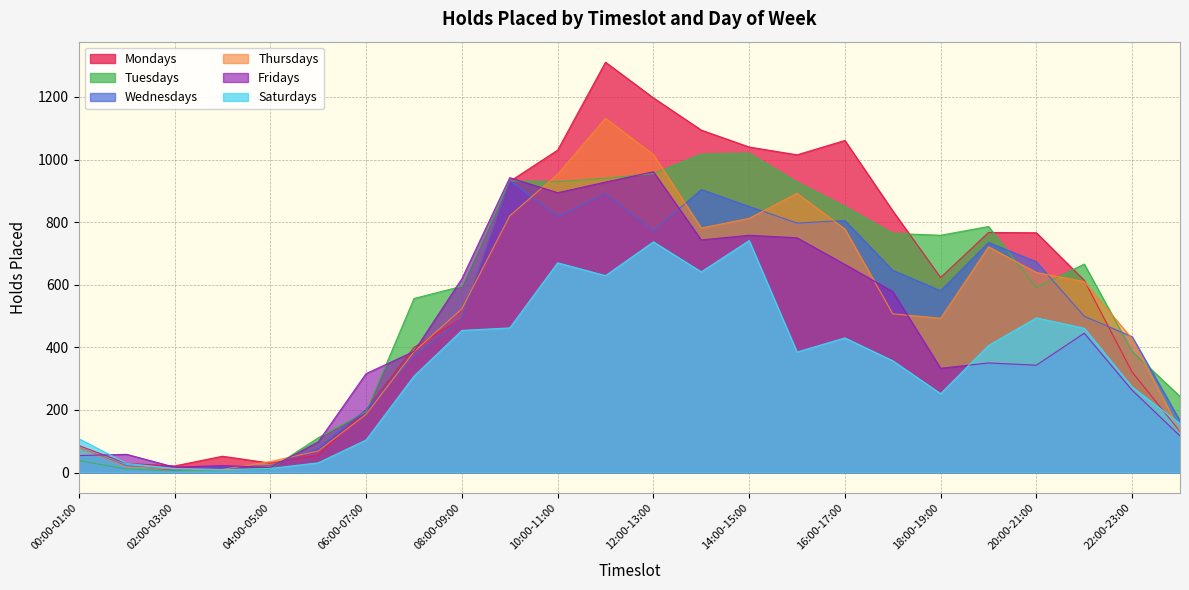

What is the difference between the Fridays values at 18:00-19:00 and 14:00-15:00?

425